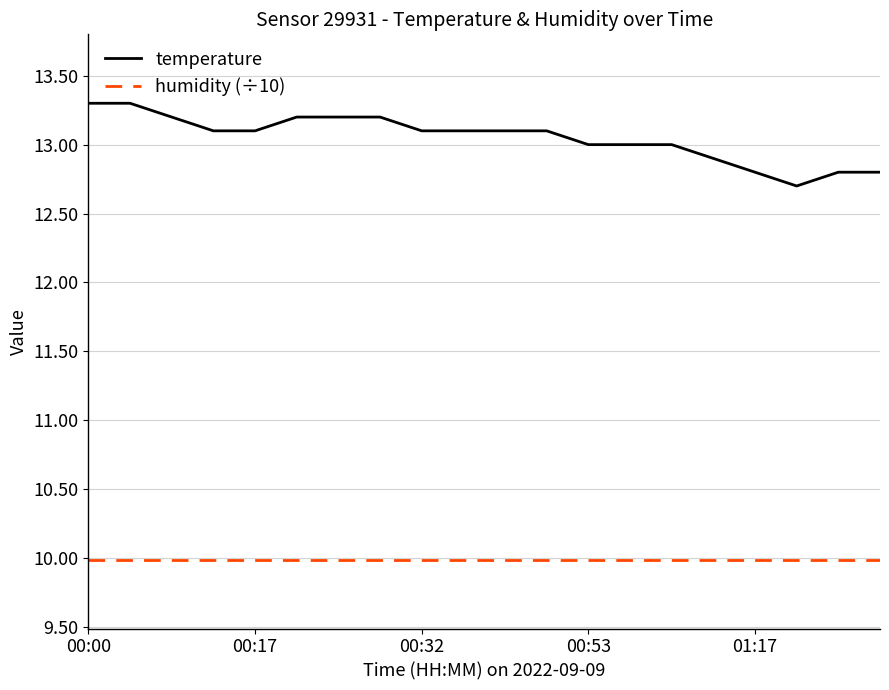

What is the greatest value displayed?

13.3